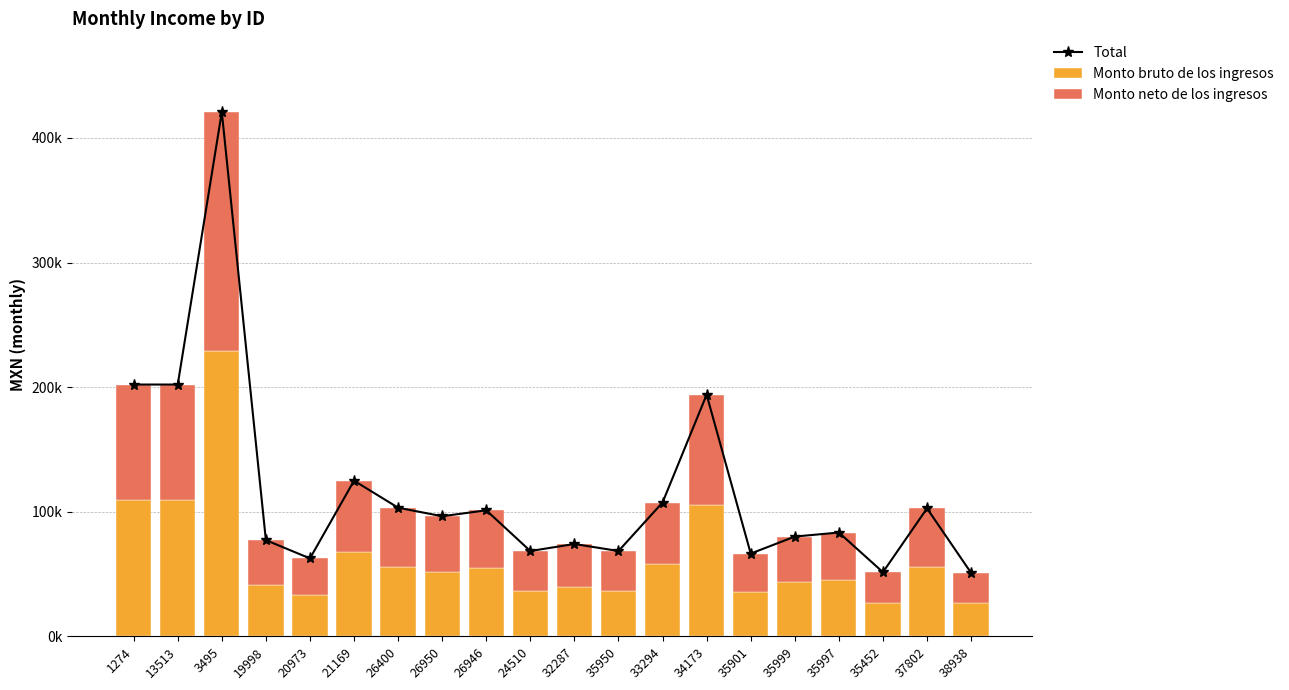

How many categories are shown in the chart?

20